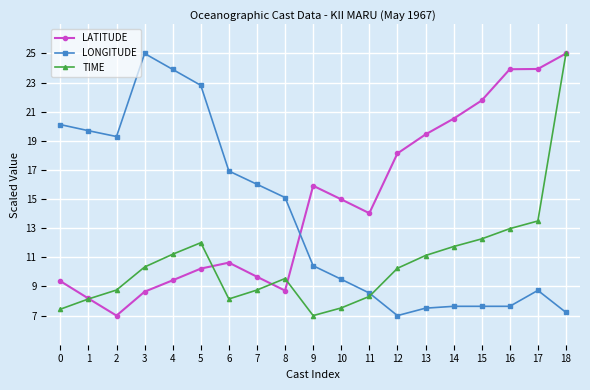

List the series in order of their overall mean, highest first.

LATITUDE, LONGITUDE, TIME